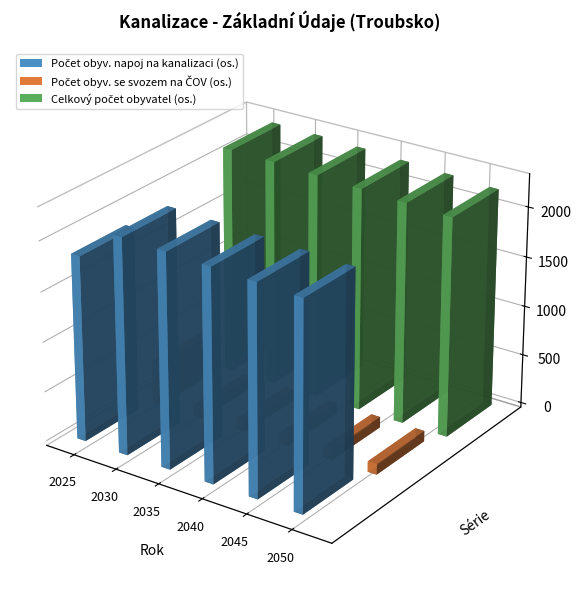

How many series are shown in this chart?

3